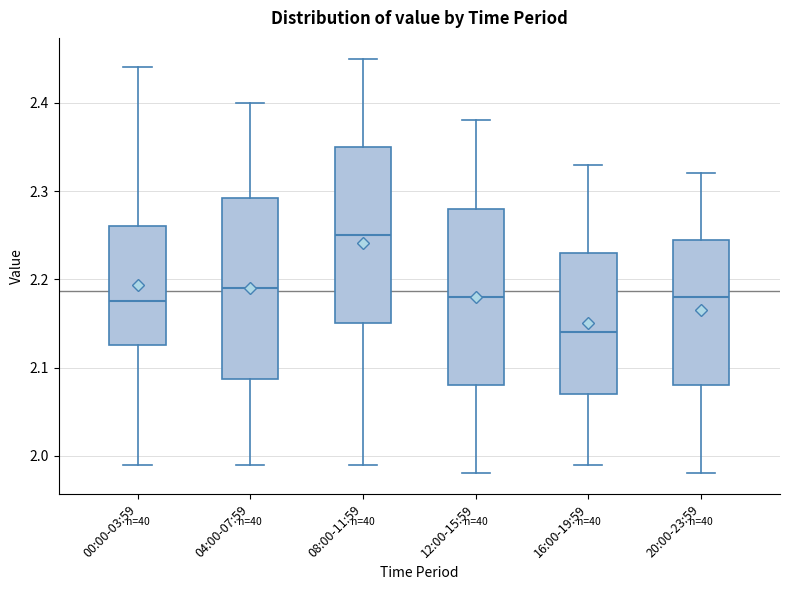

Reading left to right, read every box against the y-axis: the position of its median line, the range the box covers, and the ends of its whiskers. The values are not printed on the chart, so give them approximately, as read against the axis.

00:00-03:59: median 2.18, box 2.13 to 2.26, whiskers 1.99 to 2.44
04:00-07:59: median 2.19, box 2.09 to 2.29, whiskers 1.99 to 2.40
08:00-11:59: median 2.25, box 2.15 to 2.35, whiskers 1.99 to 2.45
12:00-15:59: median 2.18, box 2.08 to 2.28, whiskers 1.98 to 2.38
16:00-19:59: median 2.14, box 2.07 to 2.23, whiskers 1.99 to 2.33
20:00-23:59: median 2.18, box 2.08 to 2.25, whiskers 1.98 to 2.32